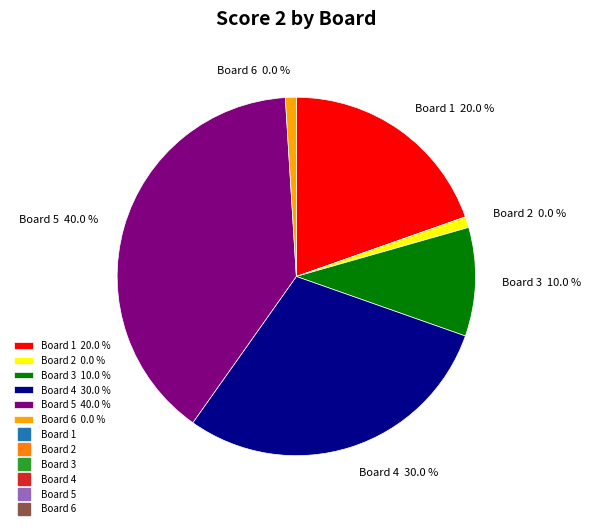

What percentage is NOT represented by Board 4?

70.0%